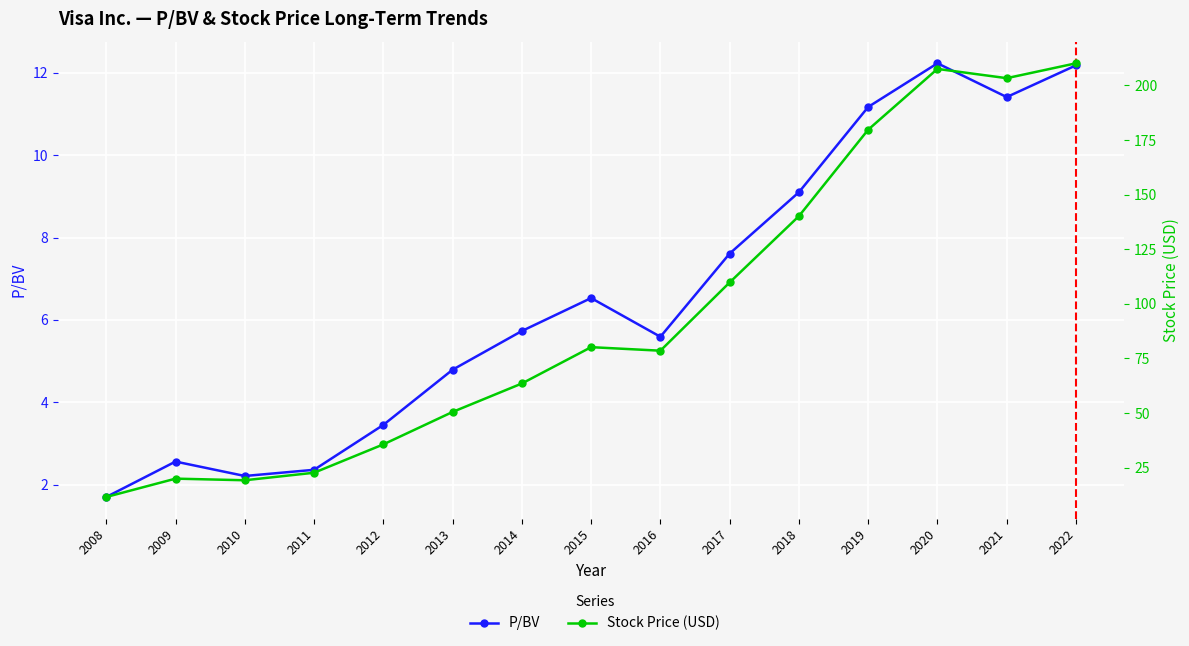

Between 2009 and 2016, which is larger?

2016